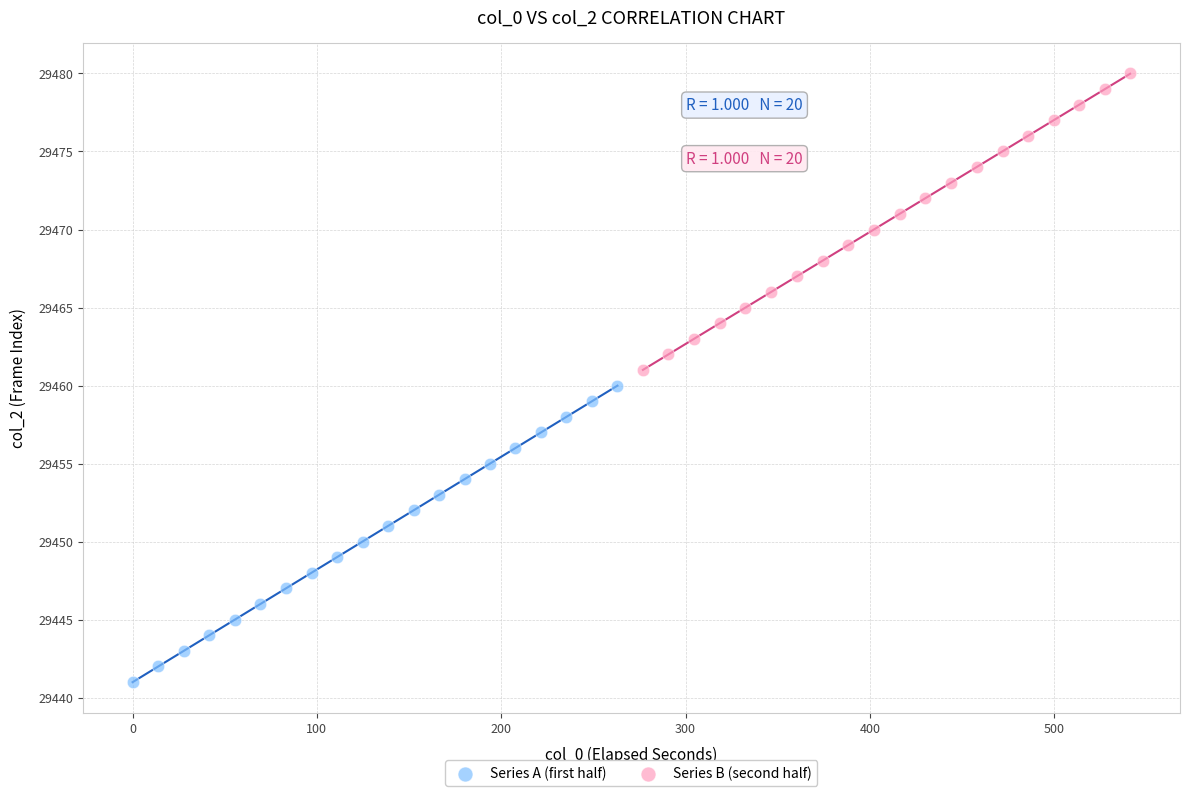

Which series contains the lowest Y value?

Series A (first half)